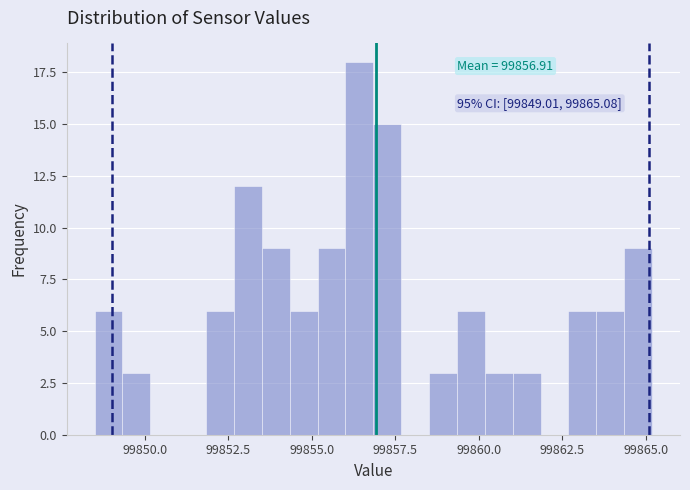

Read against the x-axis, roughly where is the centre of the tallest bar?

99856.5